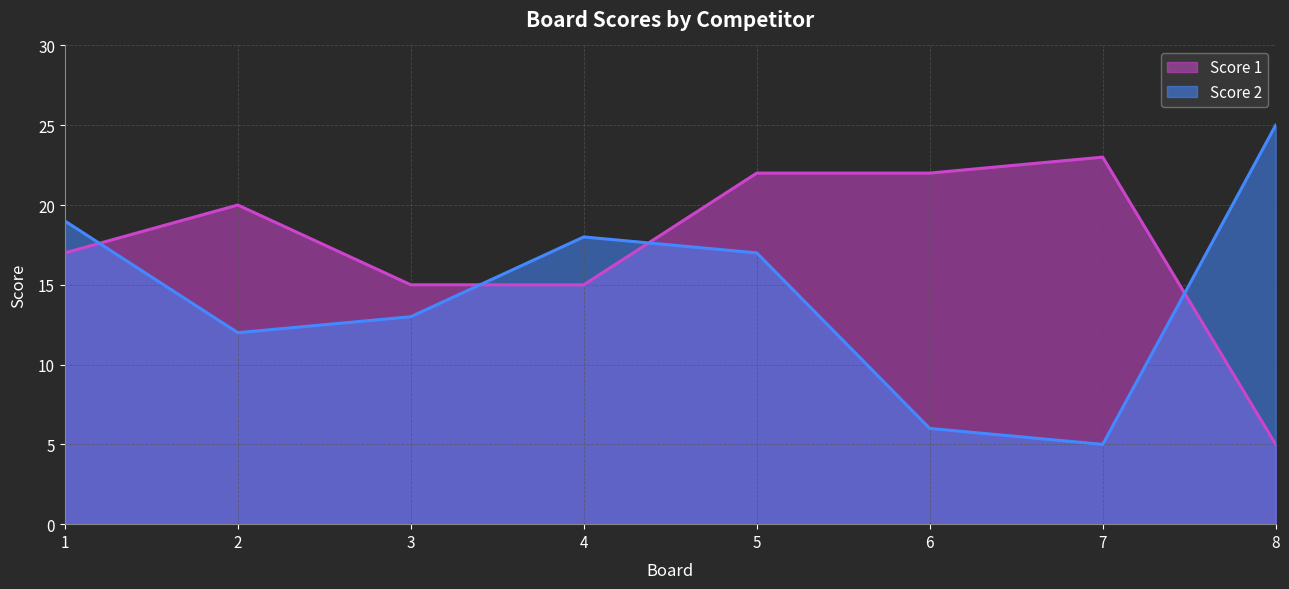

Reading left to right, transcribe all the data shown in this chart.

Score 1: 1=17	2=20	3=15	4=15	5=22	6=22	7=23	8=5
Score 2: 1=19	2=12	3=13	4=18	5=17	6=6	7=5	8=25